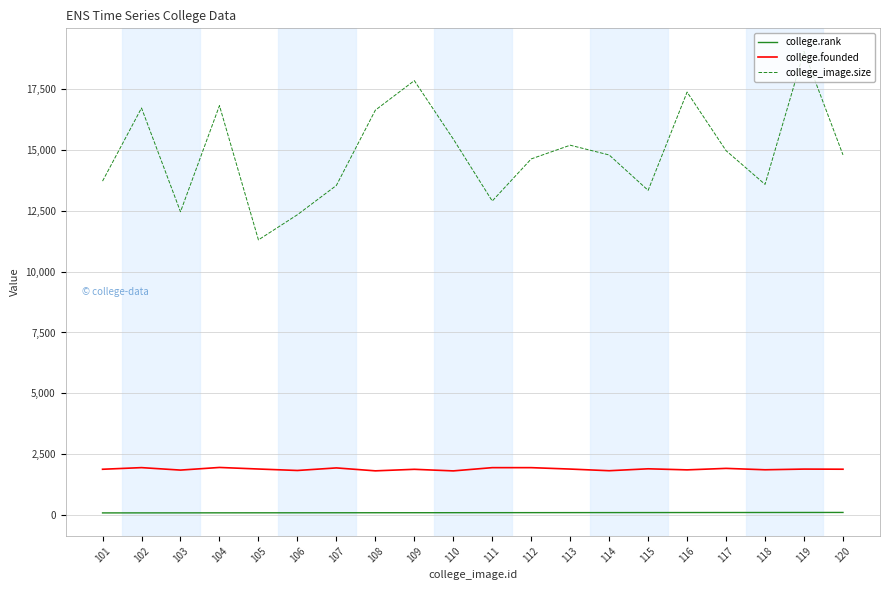

Which series changed the most between 107 and 108?

college_image.size